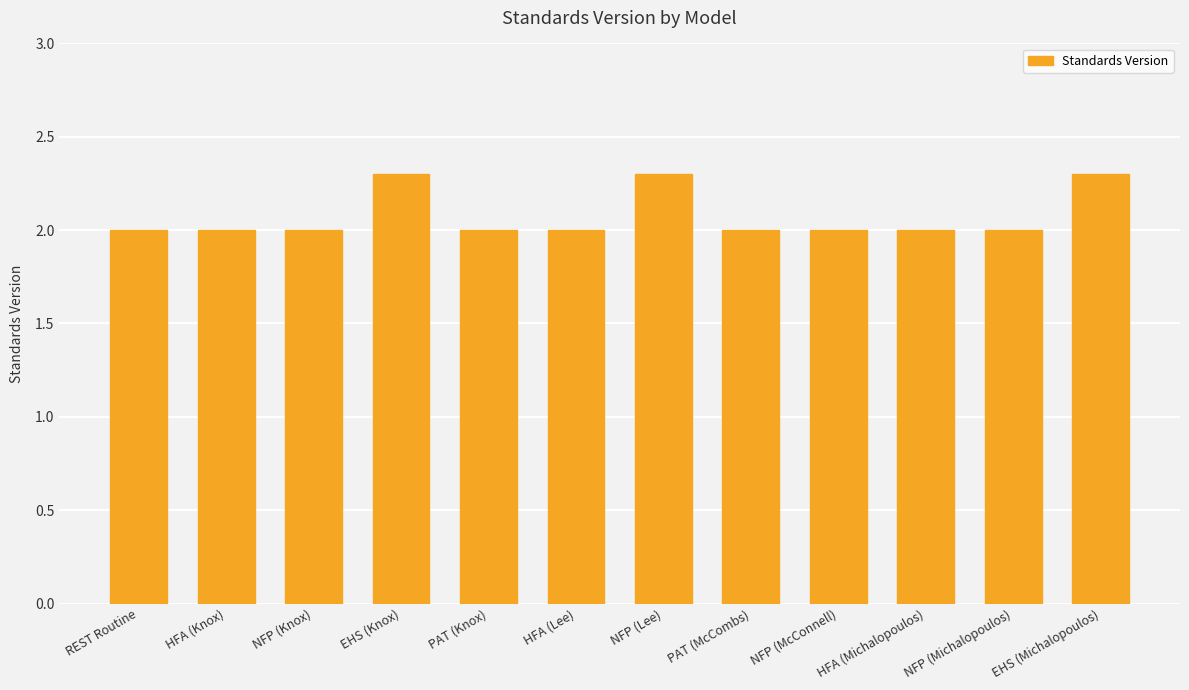

How many values are between 2 and 3?

12